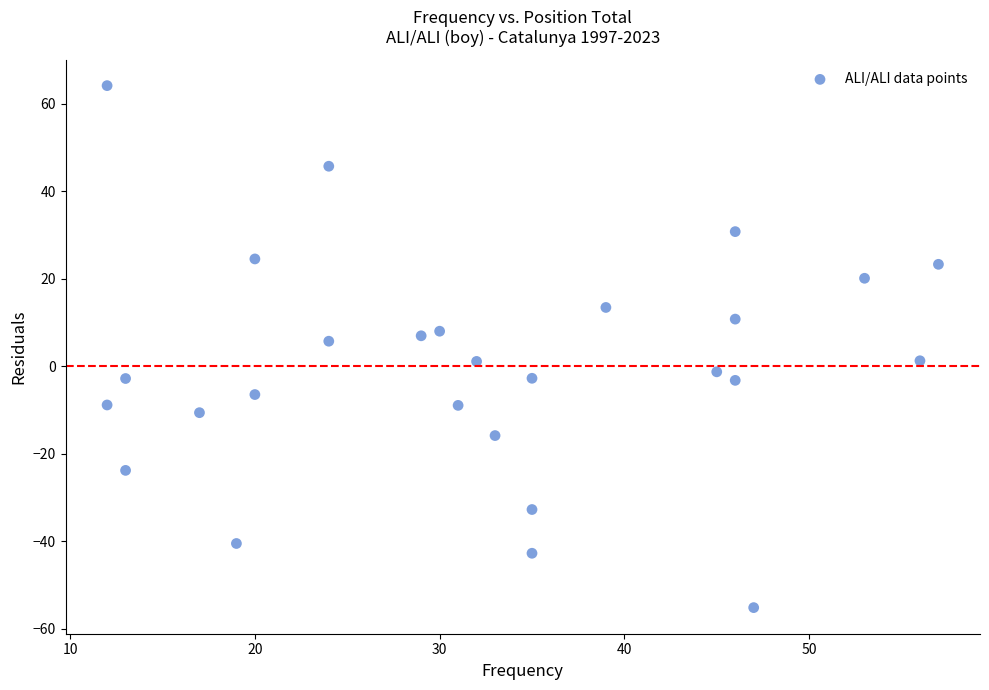

What is the range of Y values (max minus min)?

119.3